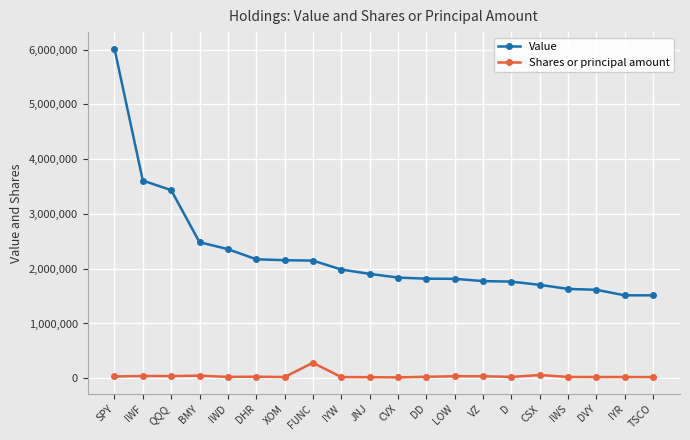

Does the chart display data point markers on the line(s)?

Yes